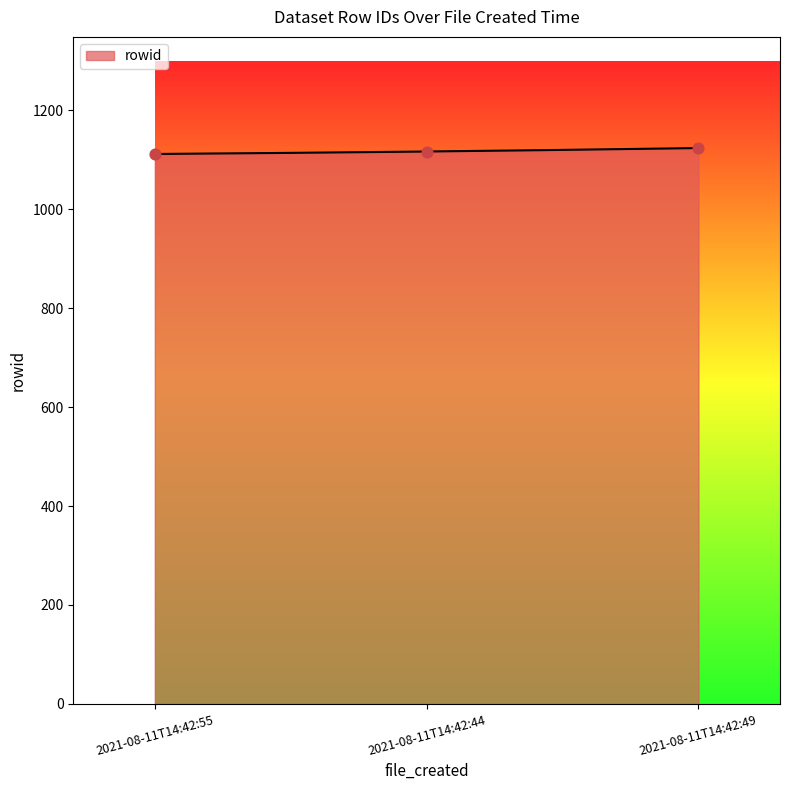

What is the change in value from 2021-08-11T14:42:44 to 2021-08-11T14:42:49?

+7